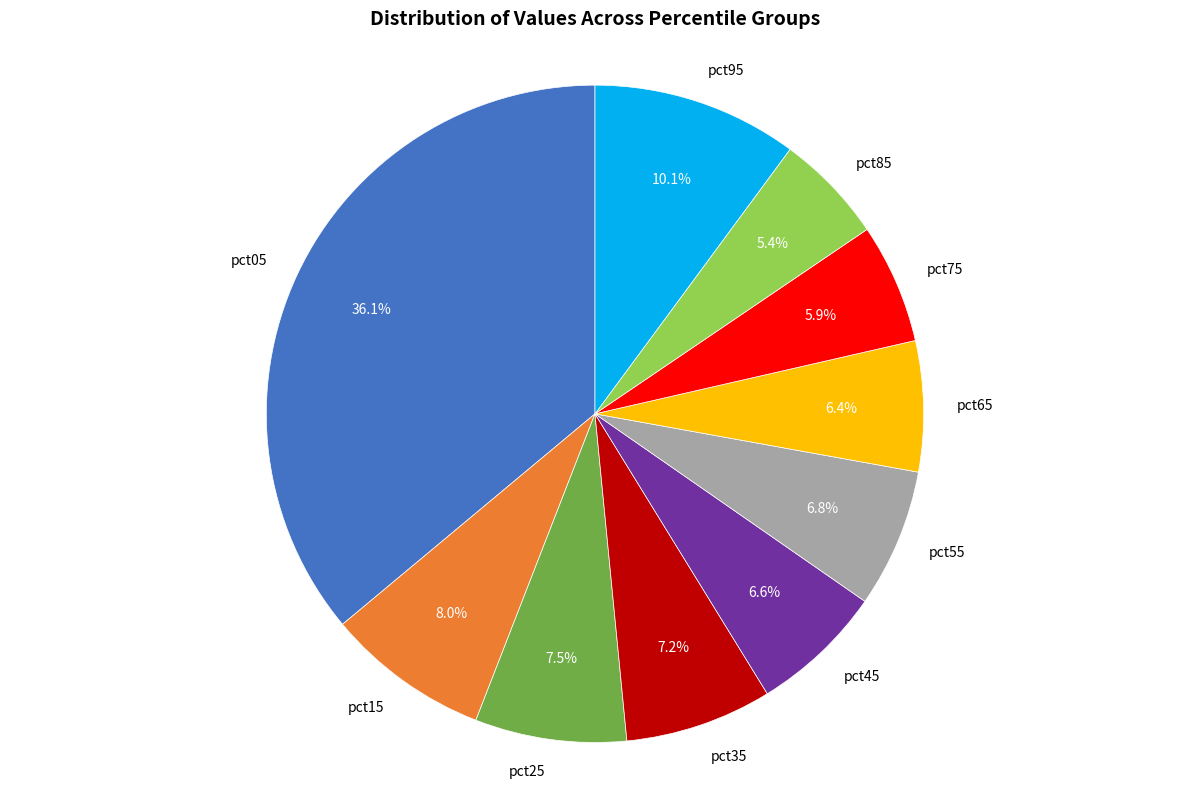

To the nearest percent, what portion does pct95 represent?

10%